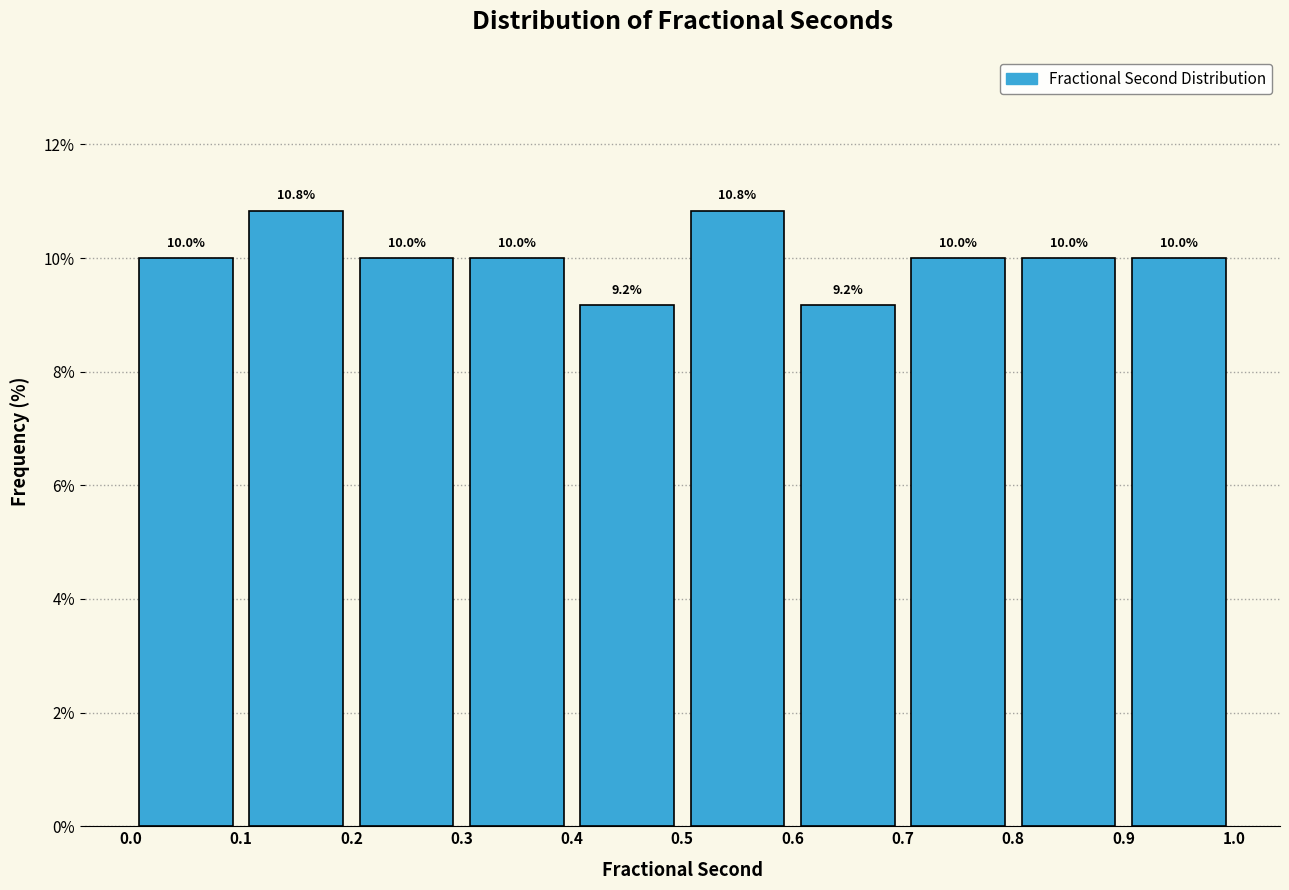

How tall is the bar that spans 0.6 to 0.7 on the x-axis?

9.2